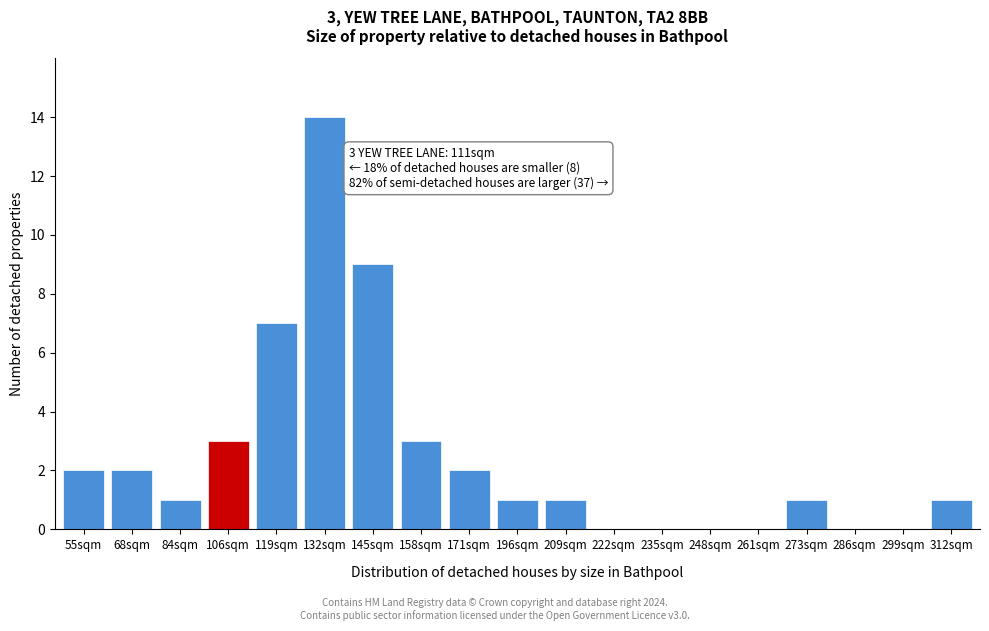

Reading right to left, what are all the values shown in this chart?

312sqm=1	299sqm=0	286sqm=0	273sqm=1	261sqm=0	248sqm=0	235sqm=0	222sqm=0	209sqm=1	196sqm=1	171sqm=2	158sqm=3	145sqm=9	132sqm=14	119sqm=7	106sqm=3	84sqm=1	68sqm=2	55sqm=2